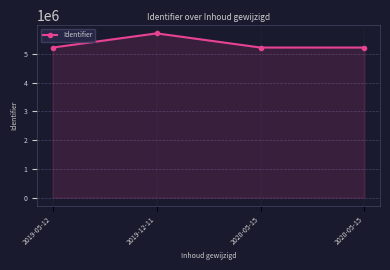

How many lines are shown in the chart?

1